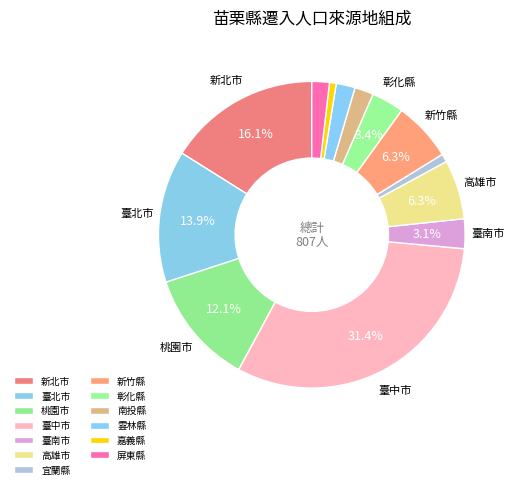

What is the change in value from 高雄市 to 宜蘭縣?

-38